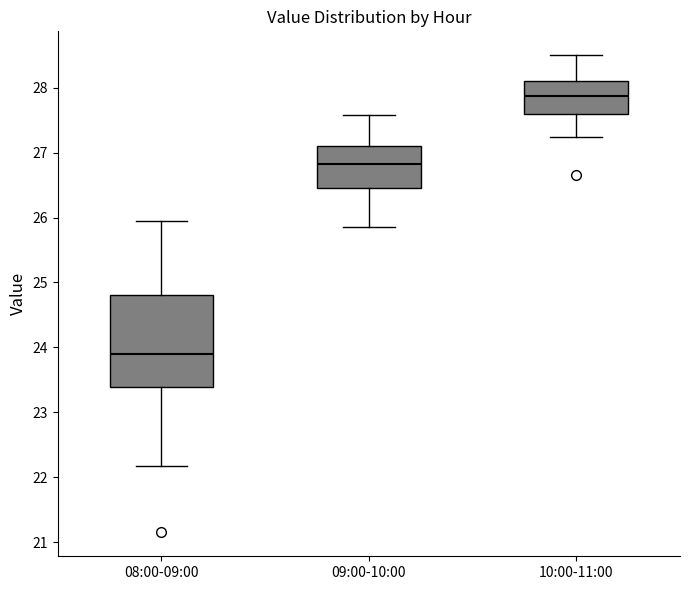

Comparing the boxes themselves (not the whiskers), which one is the tallest?

08:00-09:00